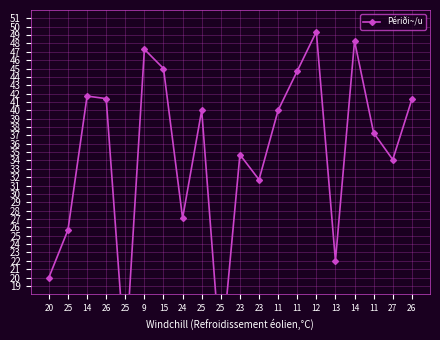

Reading left to right, extract all data points from this chart.

20.0	25.7	41.7	41.4	10.0	47.3	45.0	27.1	40.0	10.0	34.7	31.7	40.0	44.7	49.4	22.0	48.3	37.3	34.1	41.3